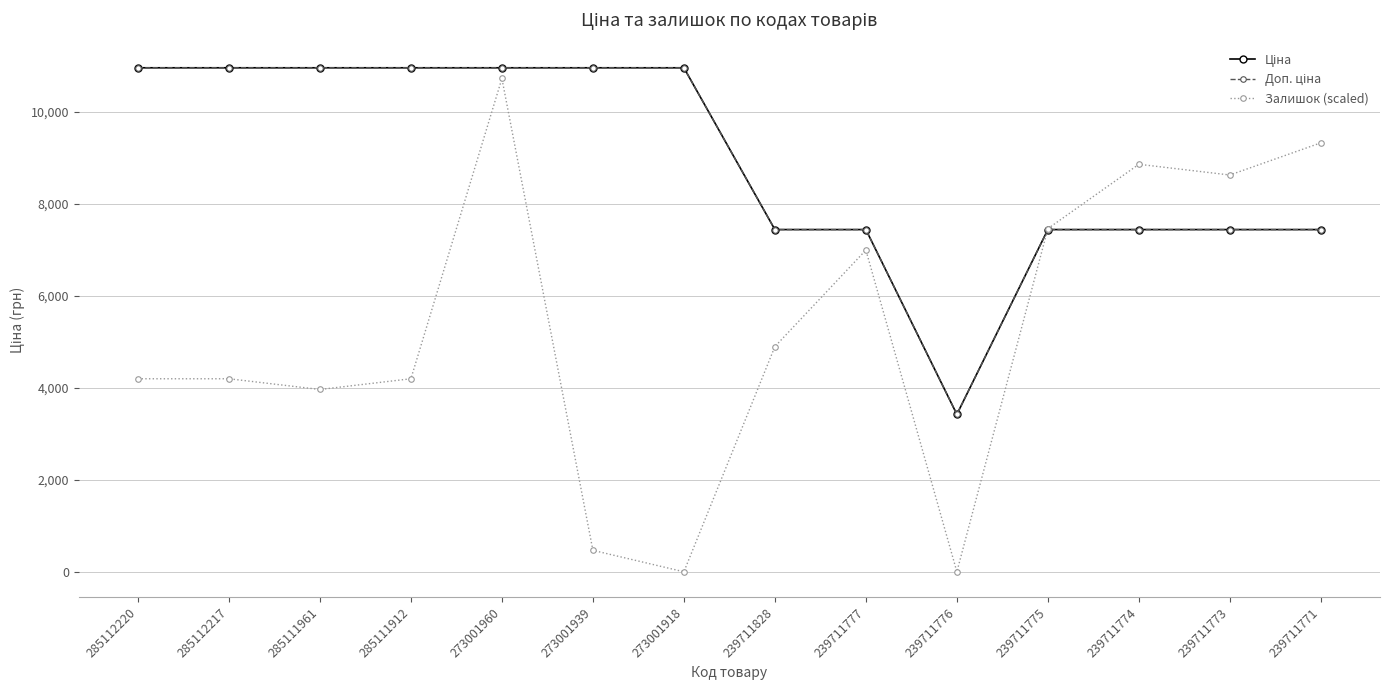

True or false: Залишок (scaled) has a value of 4893.4 at 239711828.

True